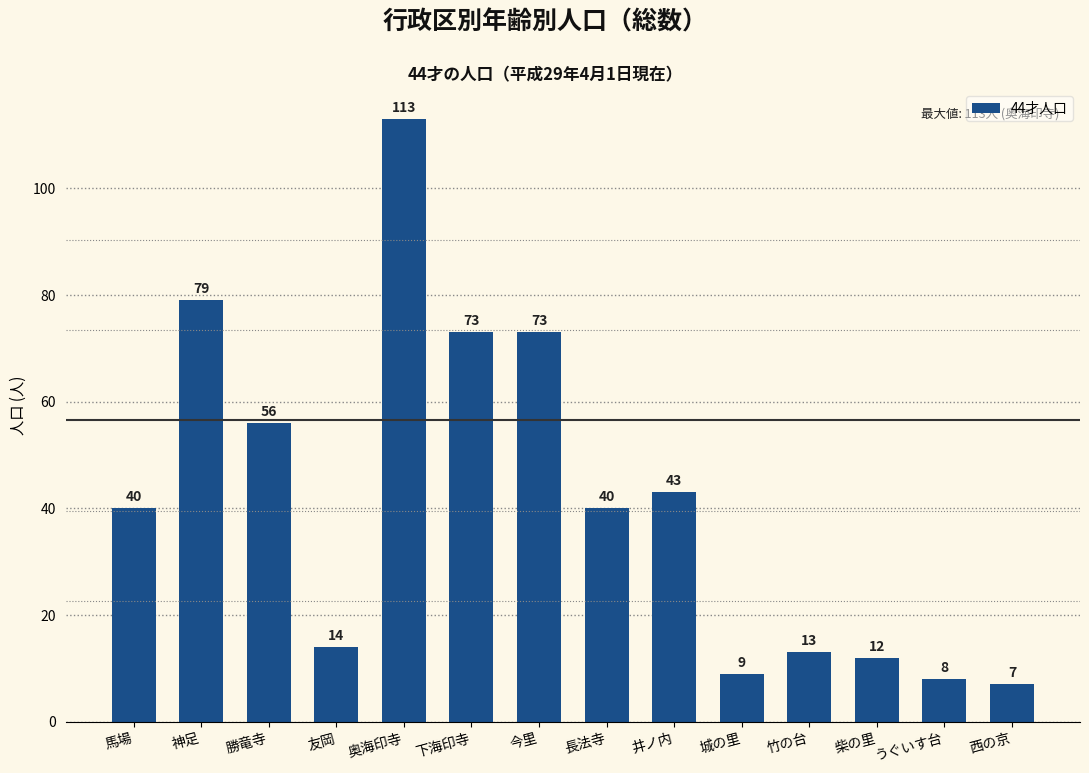

What is the change in value from 馬場 to うぐいす台?

-32